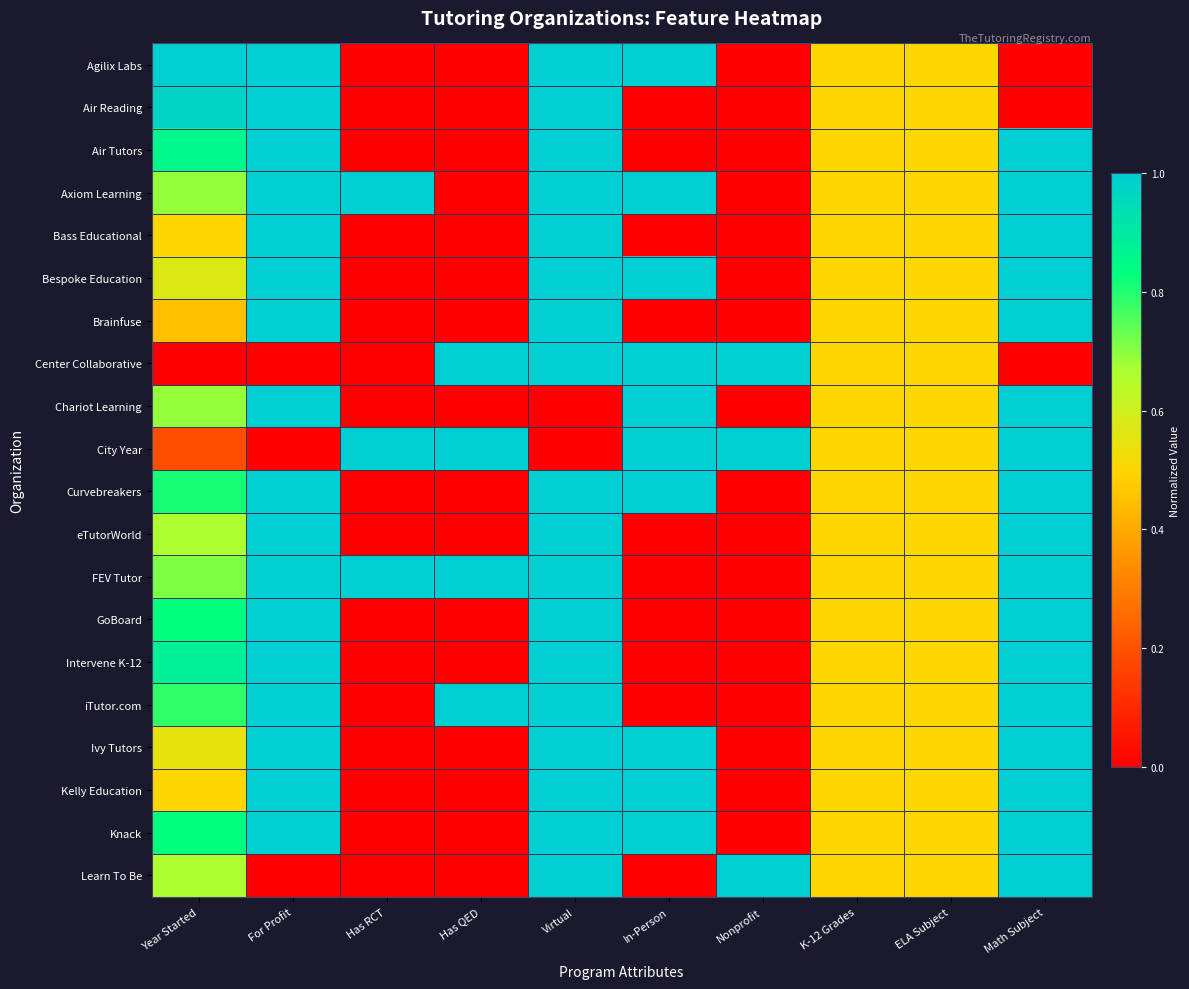

How many distinct data groups are displayed?

20